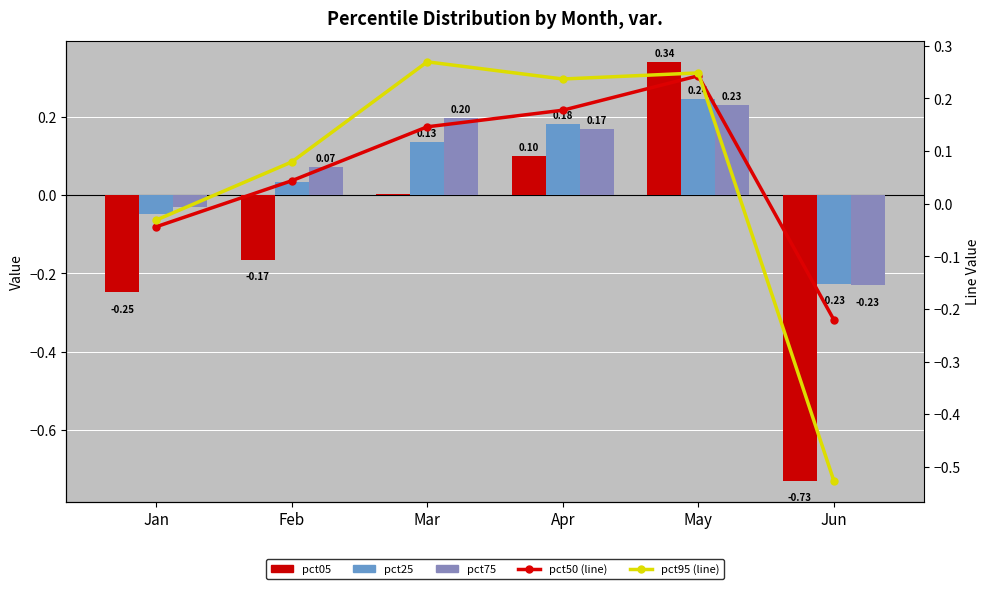

Between Jan and Apr, which series saw the biggest shift?

pct05